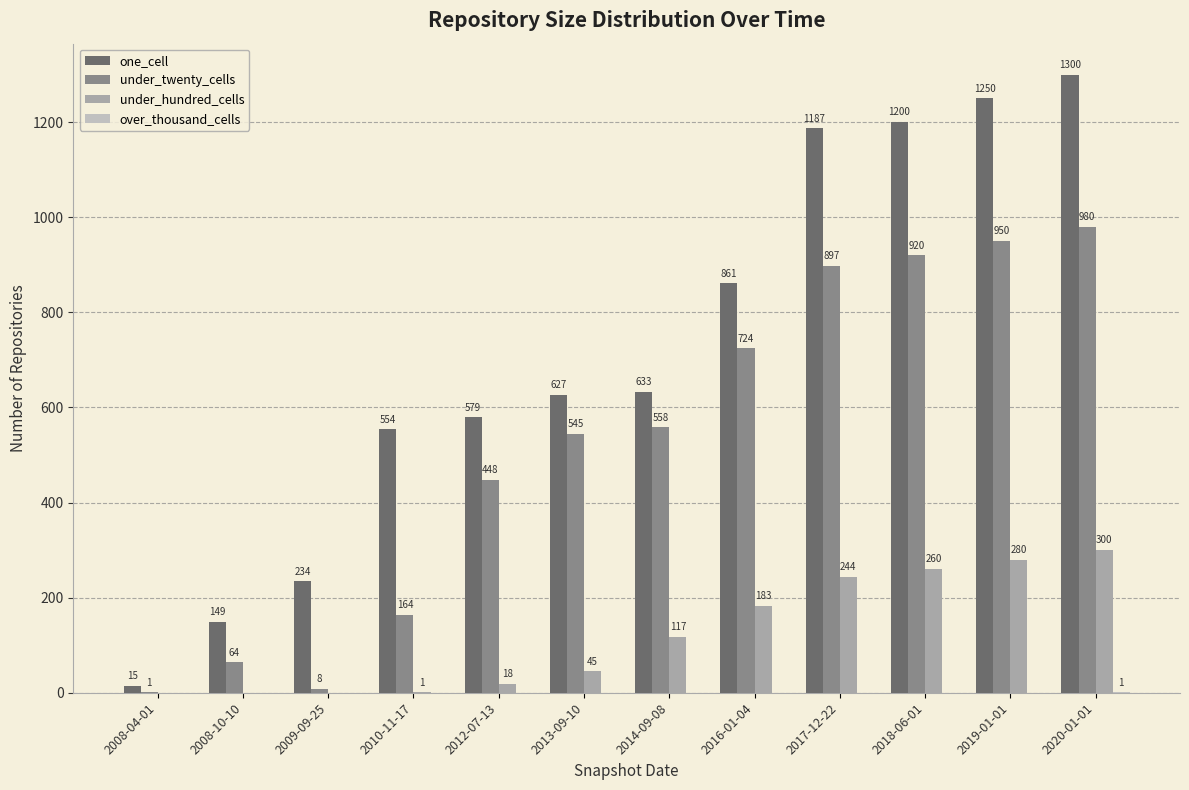

What is the sum of all under_hundred_cells values?

1448